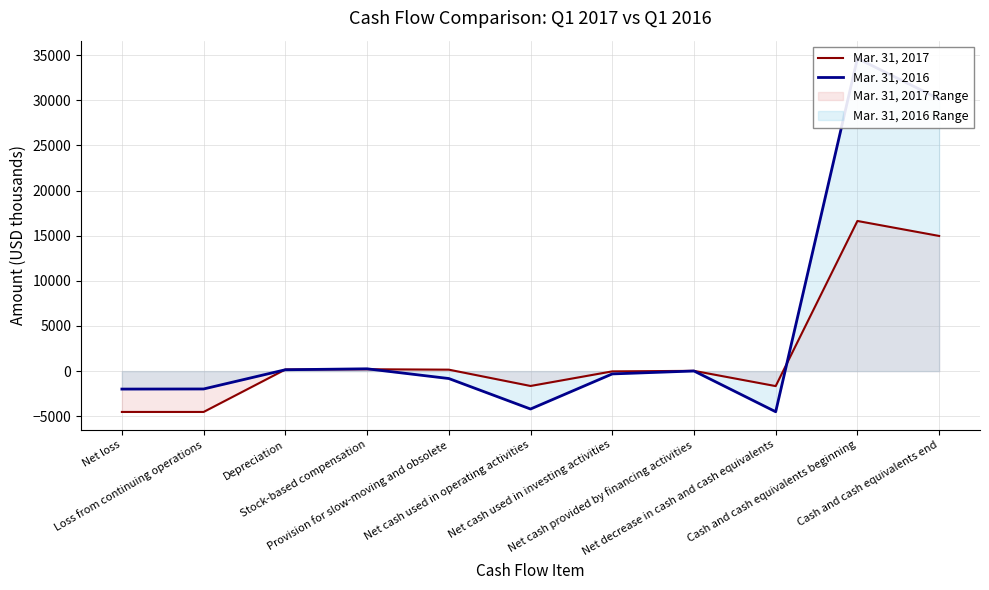

Count the number of data series in this chart.

2